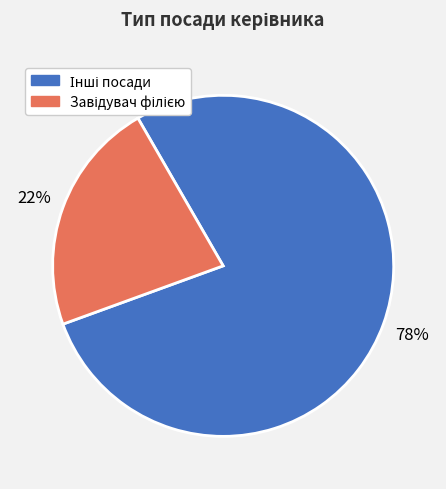

To the nearest percent, what is the average slice percentage?

50%